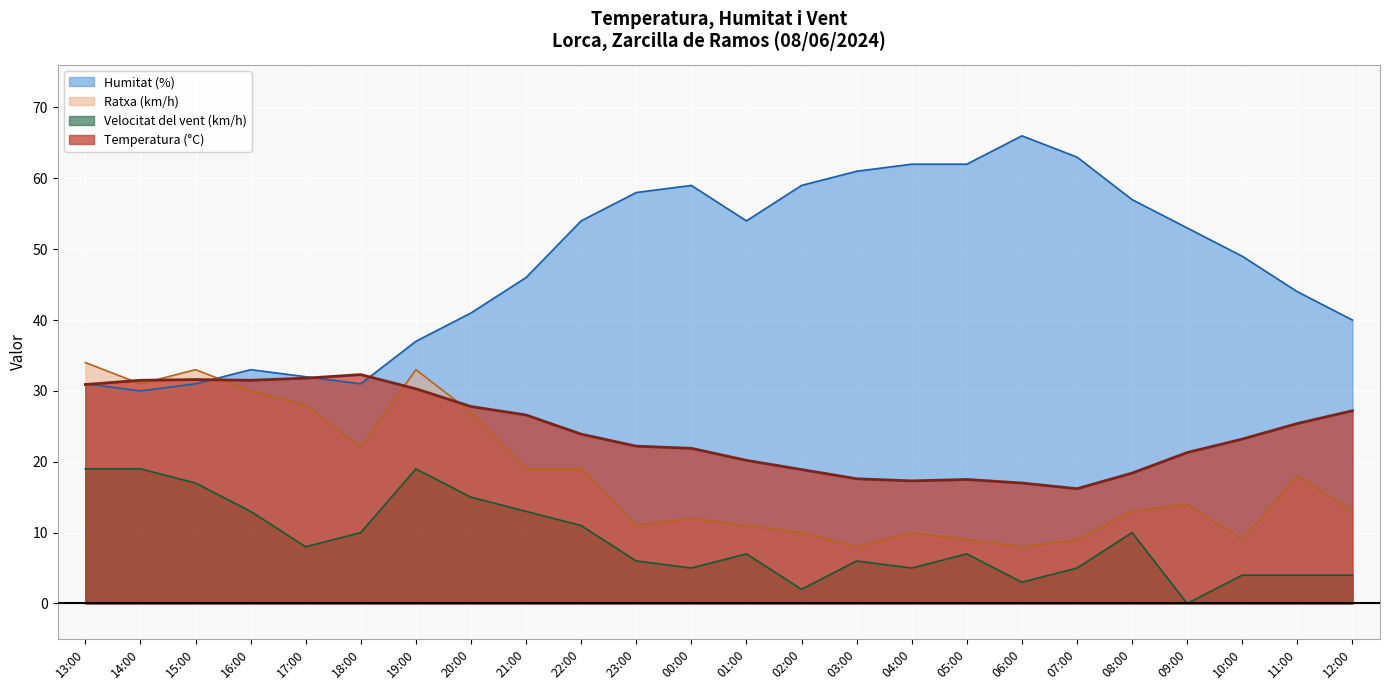

What is the difference between the Temperatura (°C) values at 11:00 and 02:00?

6.5